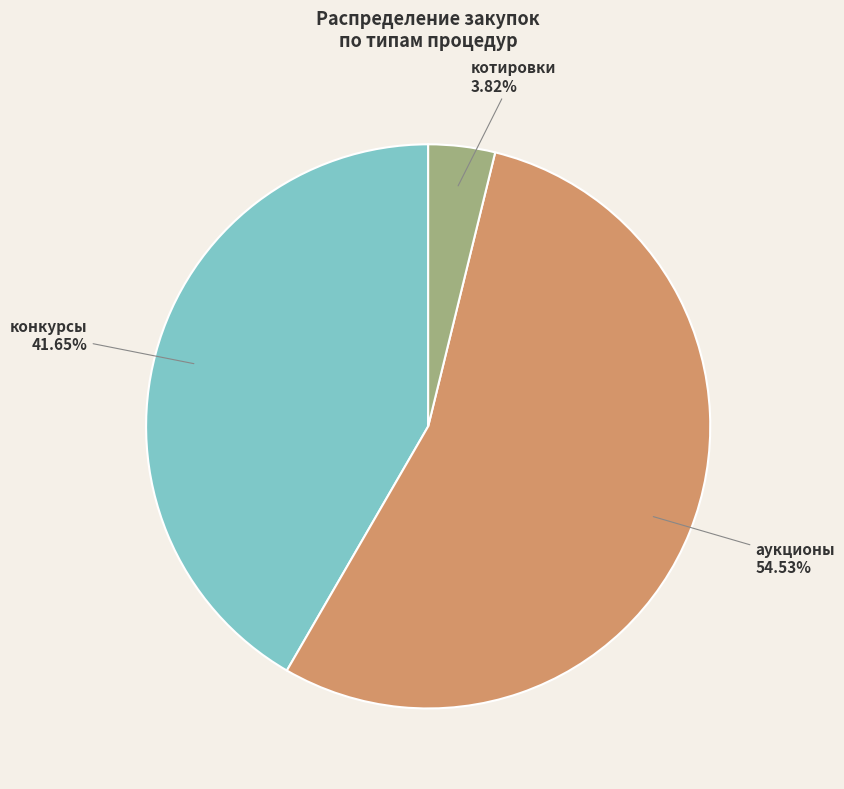

Is there any slice that represents more than half of the pie?

Yes